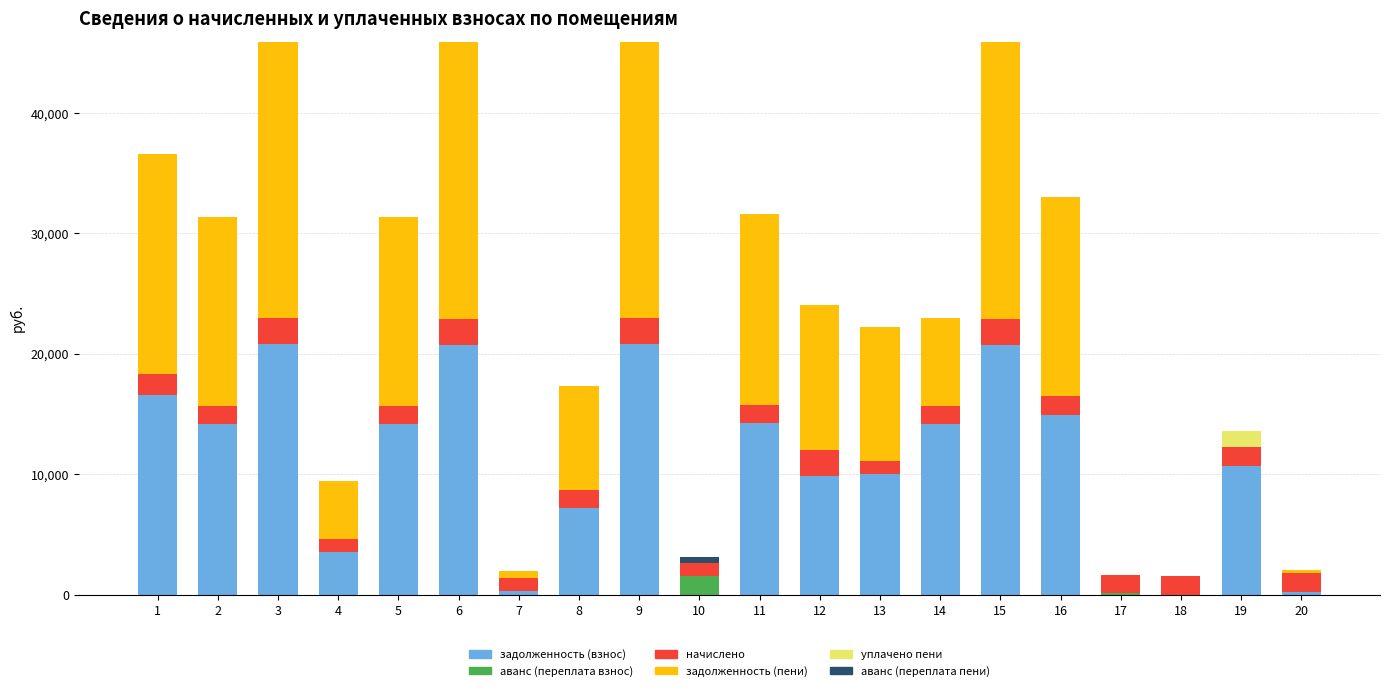

What is the total value across all series at 4?

9413.5